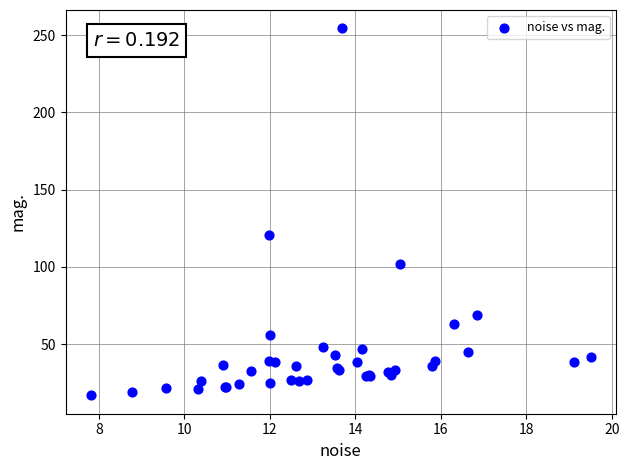

What Y value in the scatter plot is closest to 135?

120.7